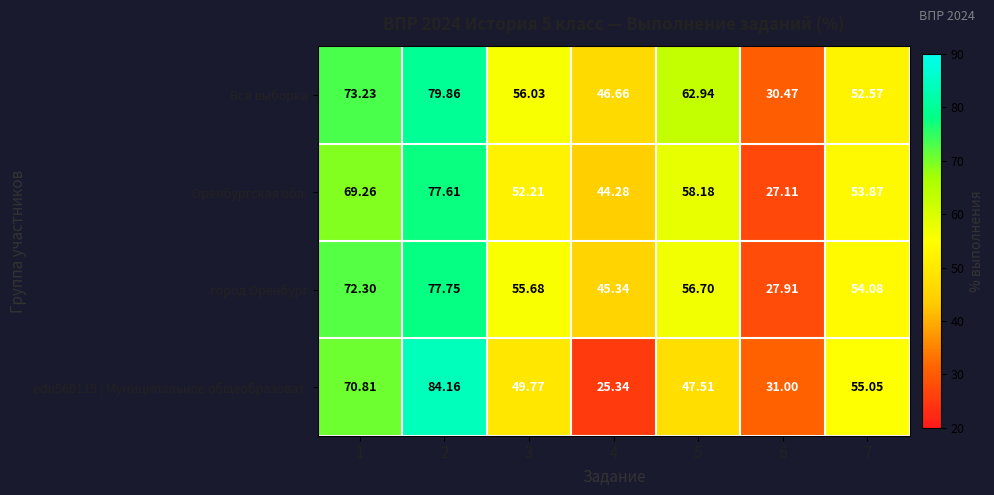

Which series has the largest total across all categories?

Вся выборка